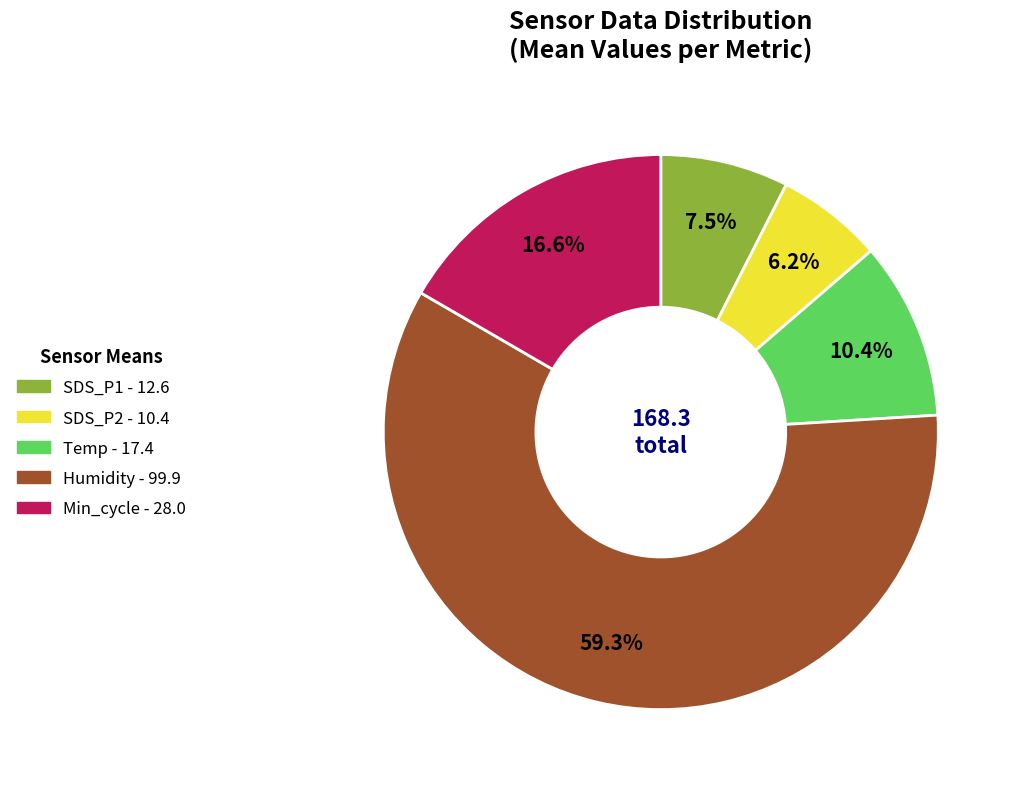

What percentage is NOT represented by Min_cycle?

83.4%